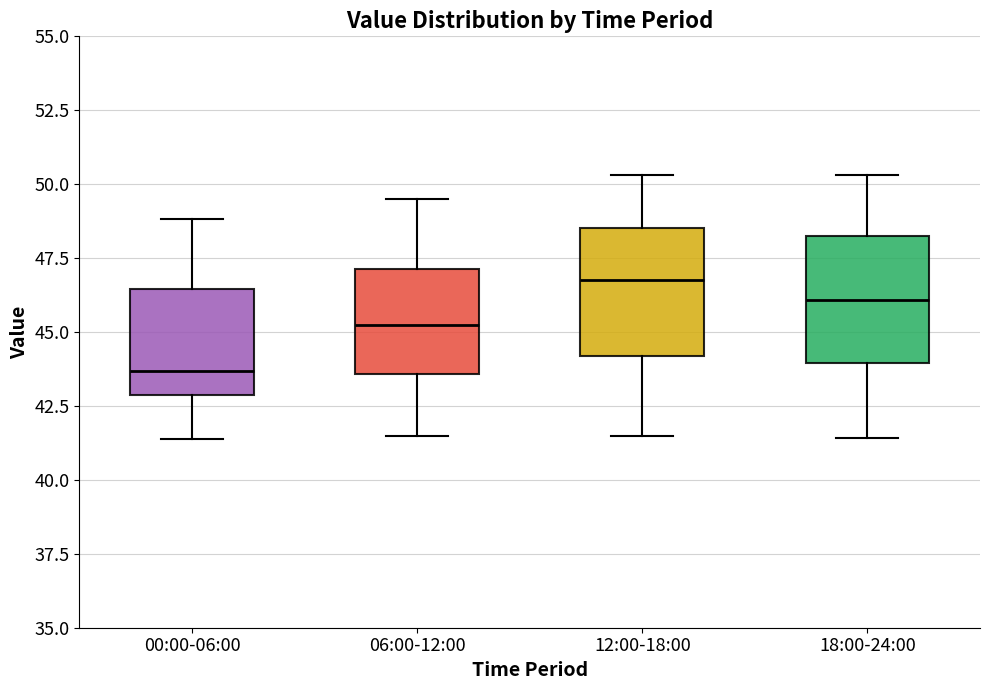

Which box's median line is the highest?

12:00-18:00